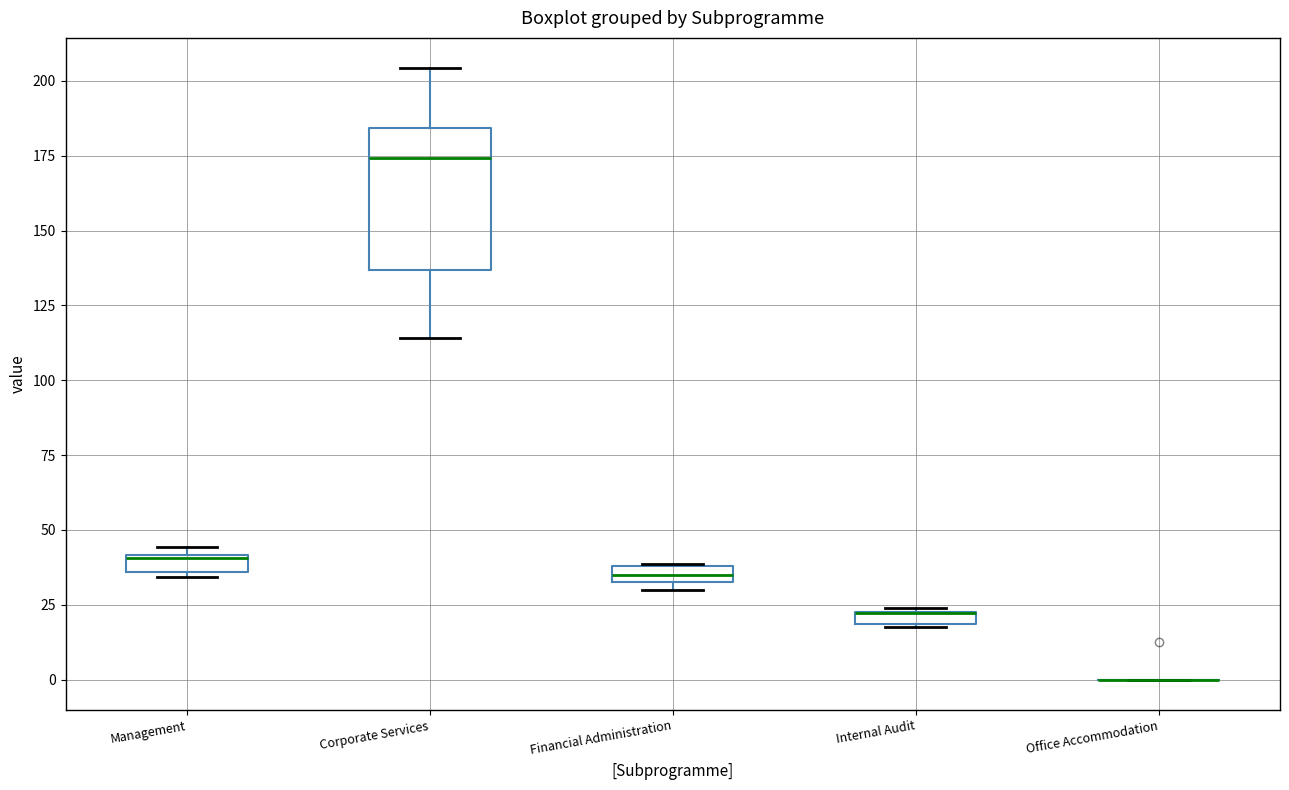

Comparing the boxes themselves (not the whiskers), which one is the tallest?

Corporate Services